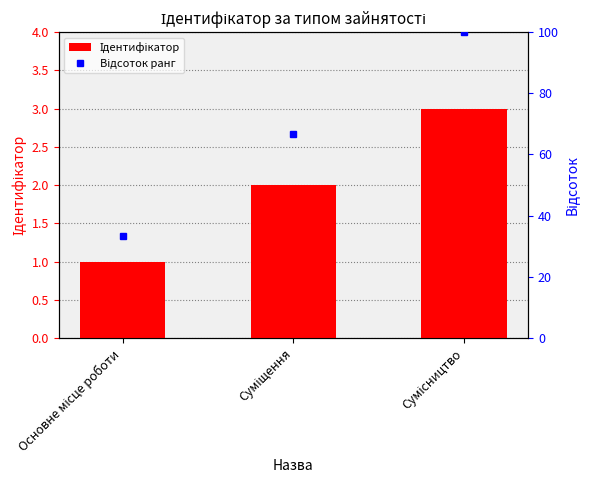

What position from the right is Основне місце роботи?

3